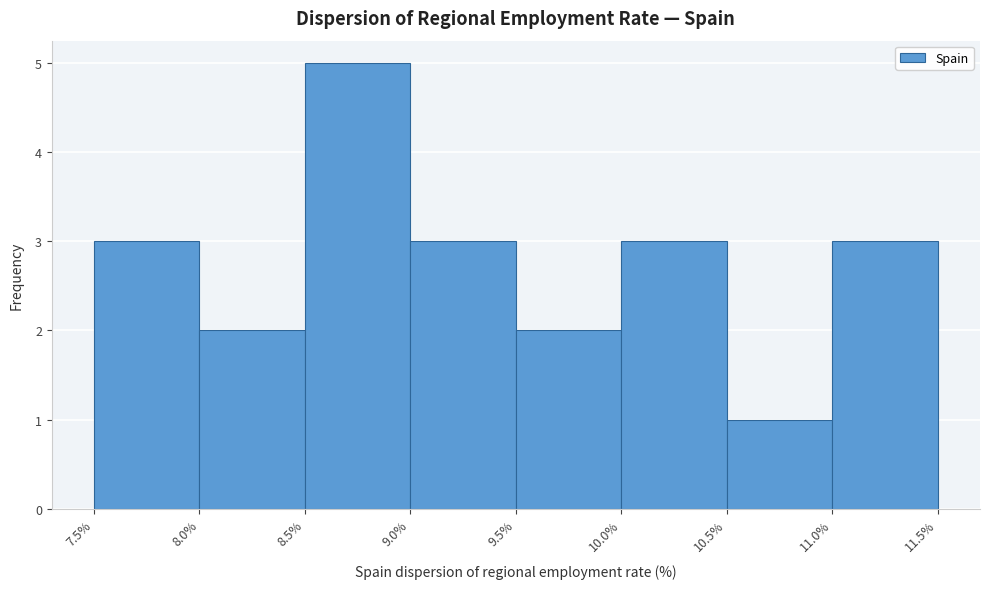

How tall is the bar that spans 10.0% to 10.5% on the x-axis? The values are not printed on the chart, so give them approximately, as read against the axis.

3